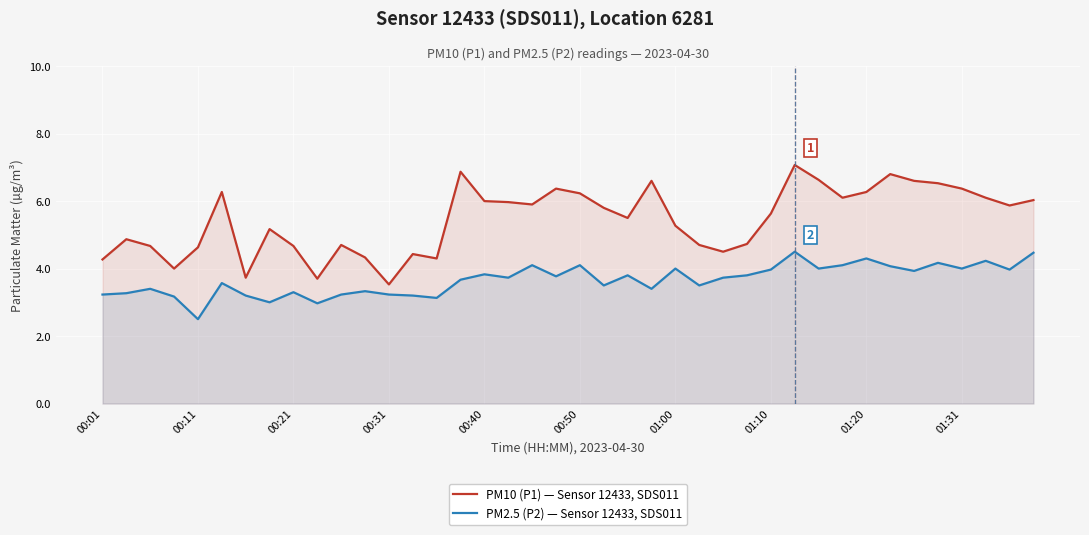

At which category is the sum across all series the highest?

29